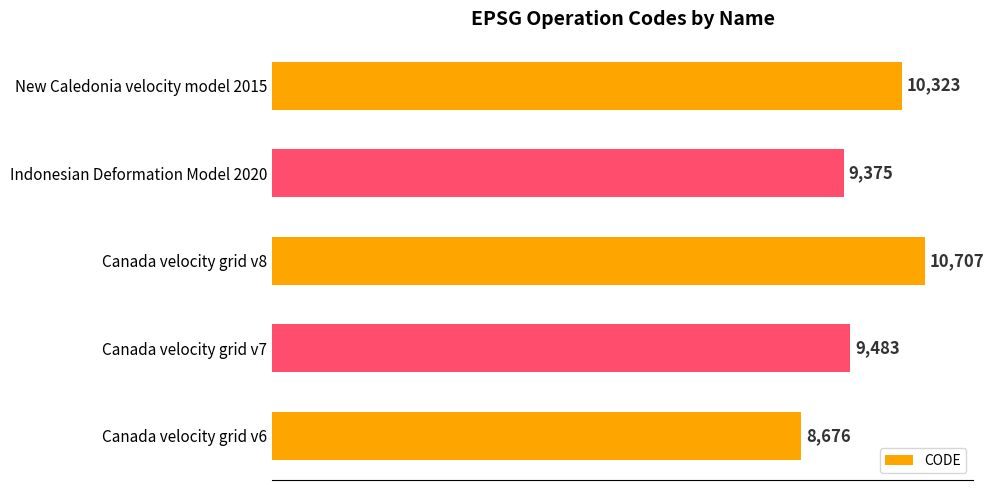

How many data points are less than 9483?

2